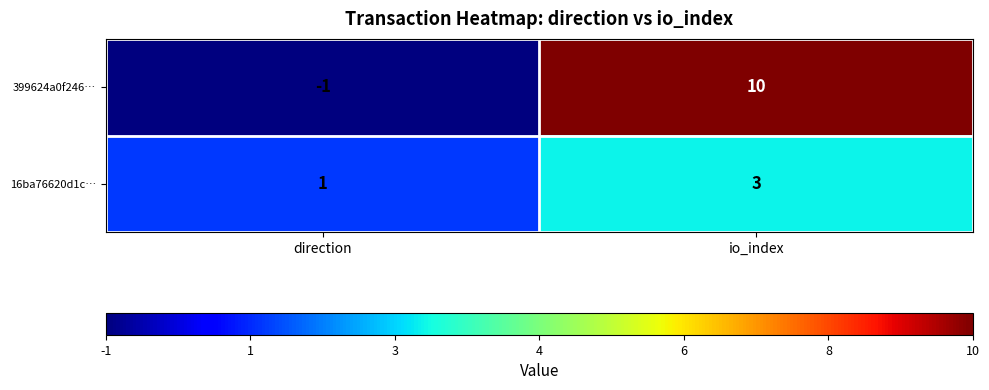

At how many categories does at least one series exceed 8?

1